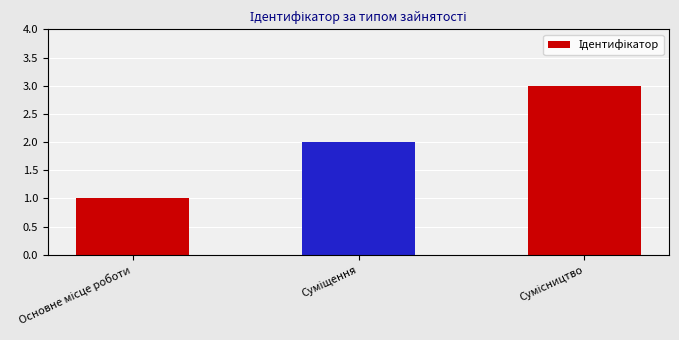

What is the average value?

2